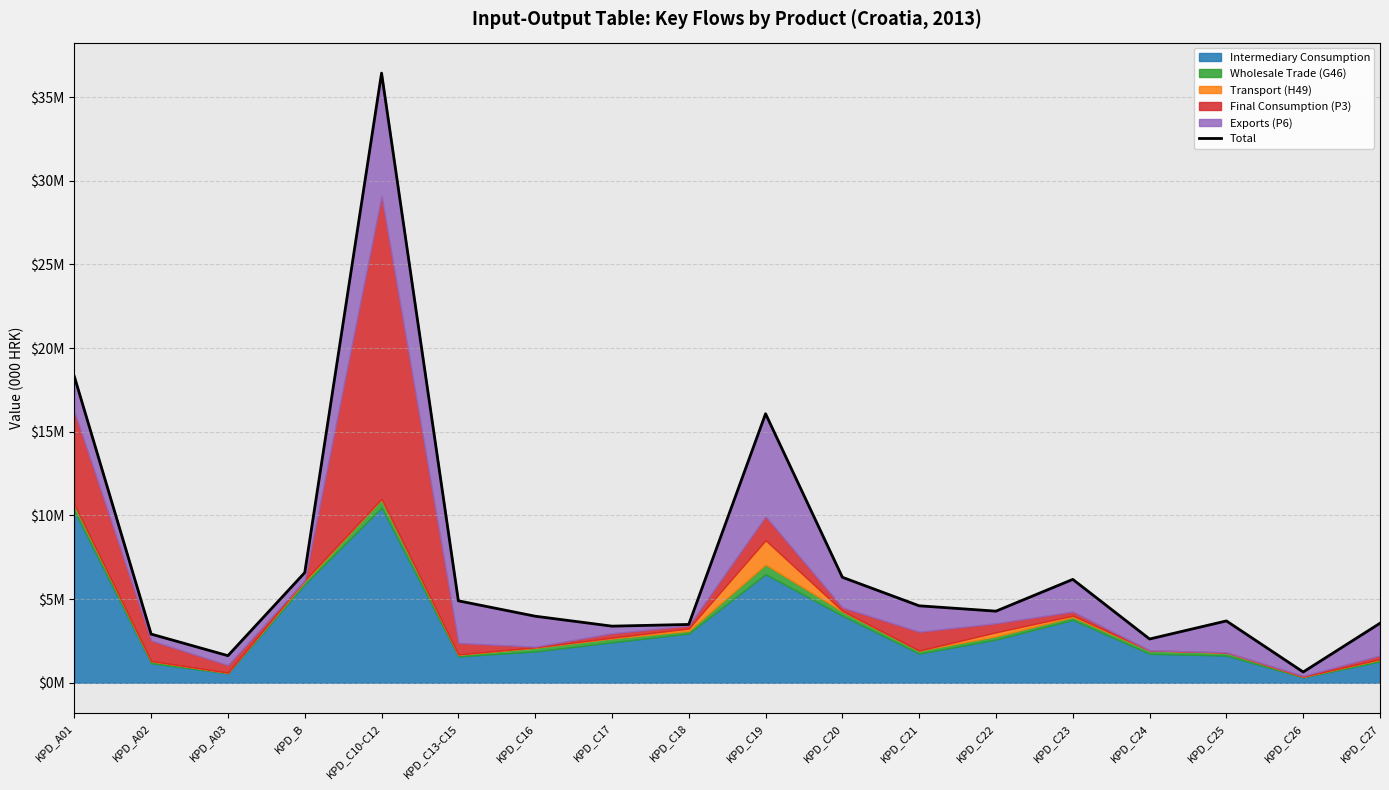

How many data points are less than 4281605?

9